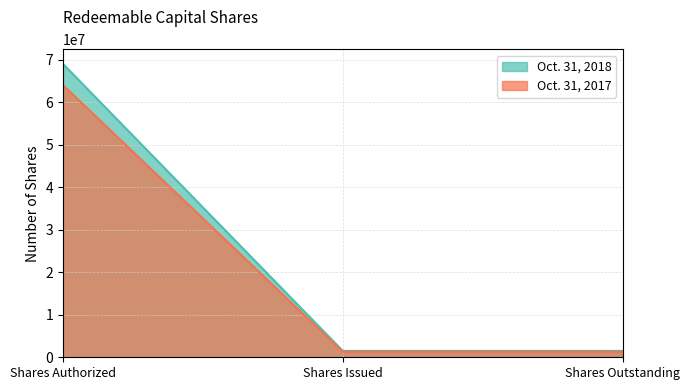

Between Shares Authorized and Shares Issued, which is larger?

Shares Authorized